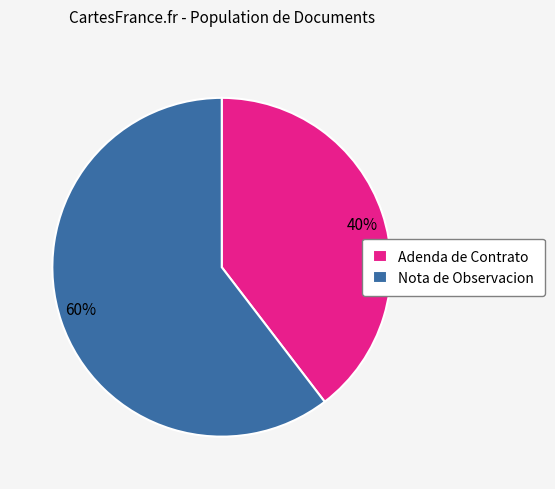

Combined, do Nota de Observacion and Adenda de Contrato account for over 50%?

Yes